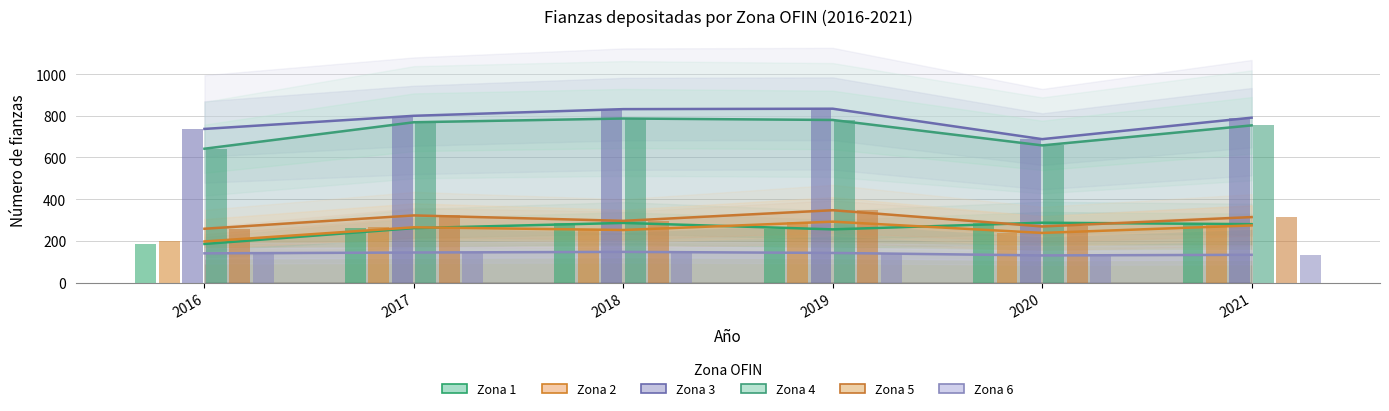

Which series has the largest total across all categories?

Zona 3